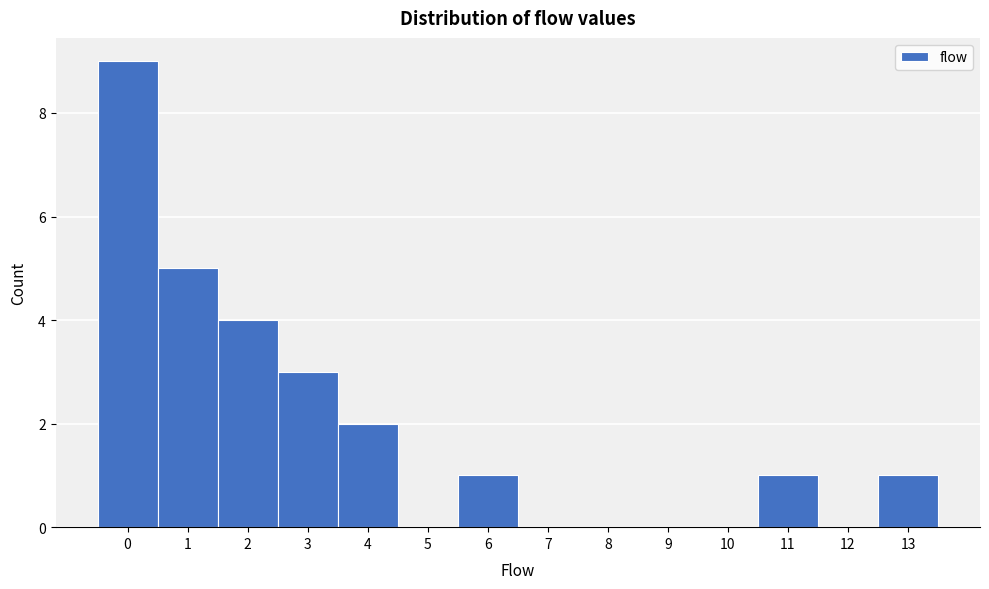

Reading left to right, transcribe this chart: for each bar, give the range it covers on the x-axis and its height. The values are not printed on the chart, so give them approximately, as read against the axis.

-0.5 to 0.5: 9
0.5 to 1.5: 5
1.5 to 2.5: 4
2.5 to 3.5: 3
3.5 to 4.5: 2
4.5 to 5.5: 0
5.5 to 6.5: 1
6.5 to 7.5: 0
7.5 to 8.5: 0
8.5 to 9.5: 0
9.5 to 10.5: 0
10.5 to 11.5: 1
11.5 to 12.5: 0
12.5 to 13.5: 1